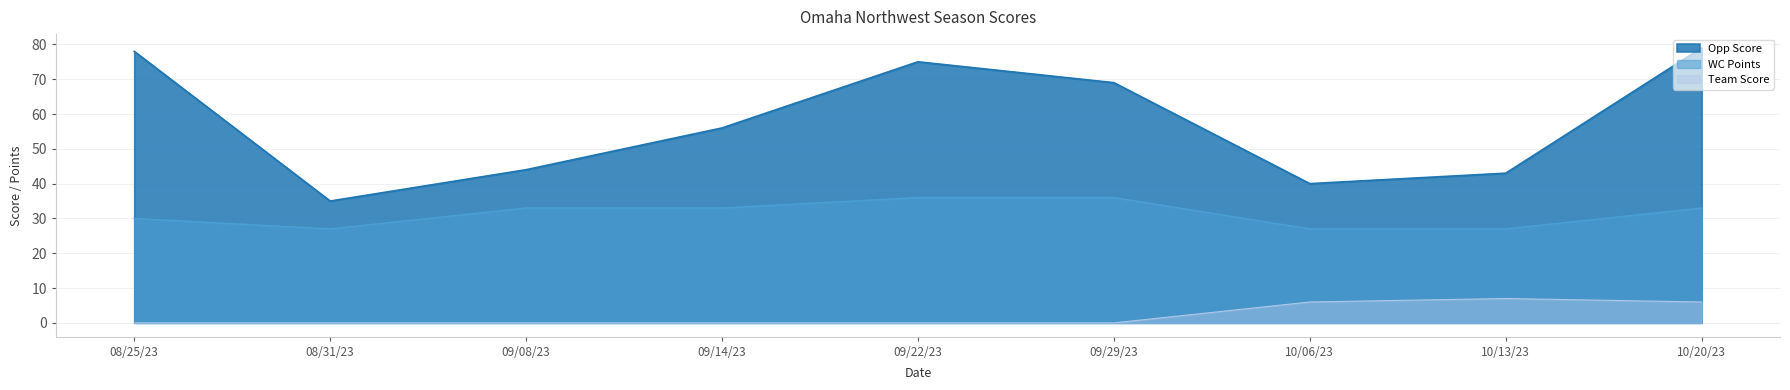

Rank the series by their maximum value, from lowest to highest.

Team Score, WC Points, Opp Score